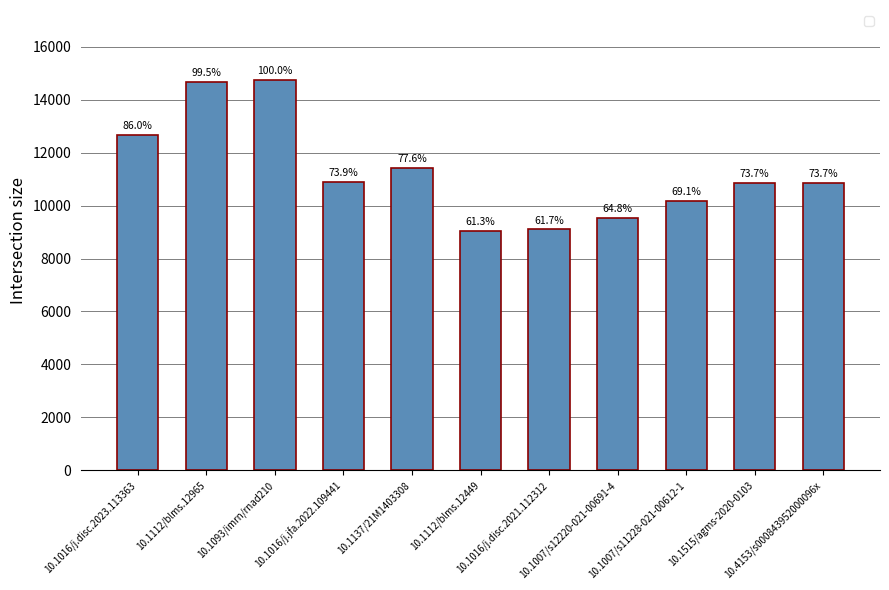

What is the smallest value displayed?

9037